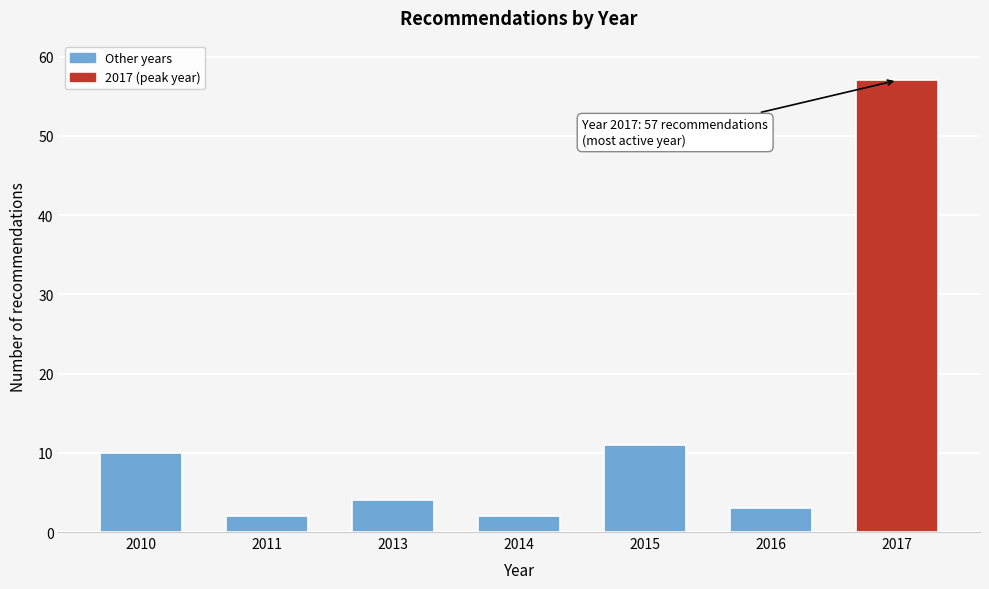

Reading left to right, list all the values displayed in this chart.

2010=10	2011=2	2013=4	2014=2	2015=11	2016=3	2017=57